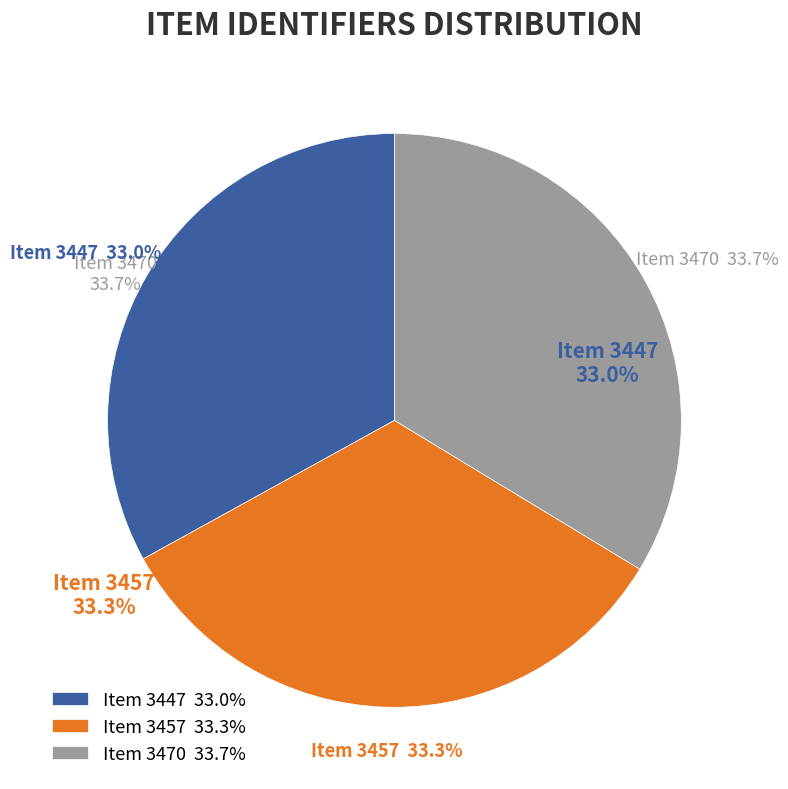

Combined, do Item 3447 and Item 3457 account for over 50%?

Yes